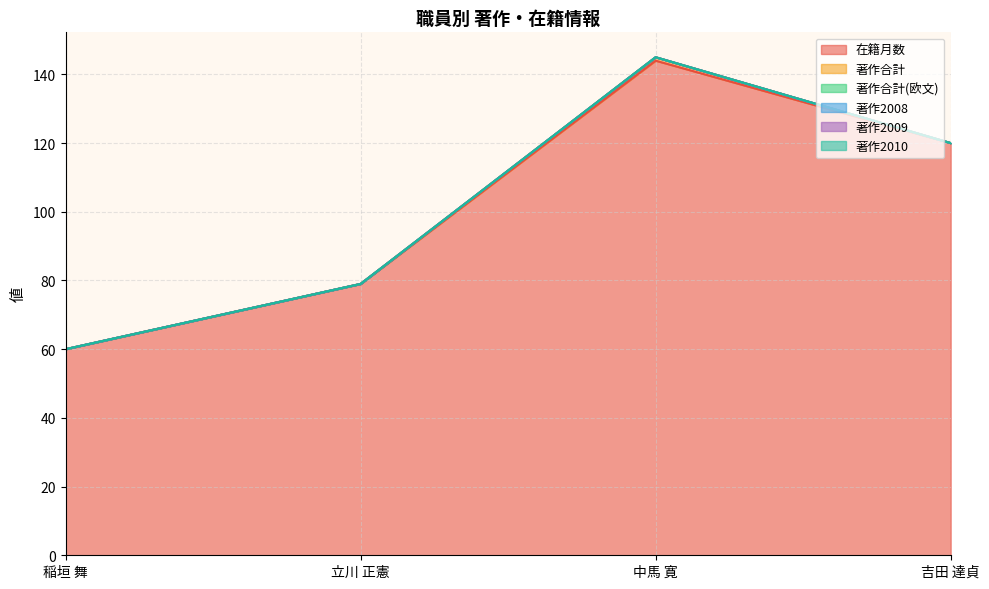

At which category does 著作合計 reach its first local peak?

中馬 寛